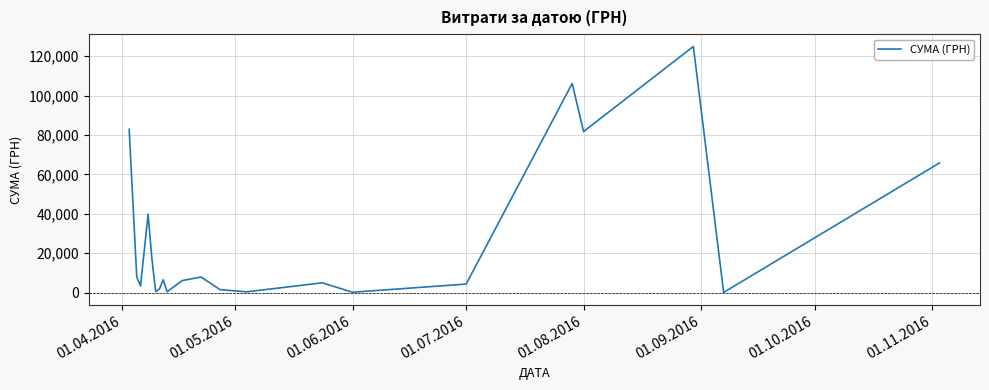

How many values are below 6109?

10